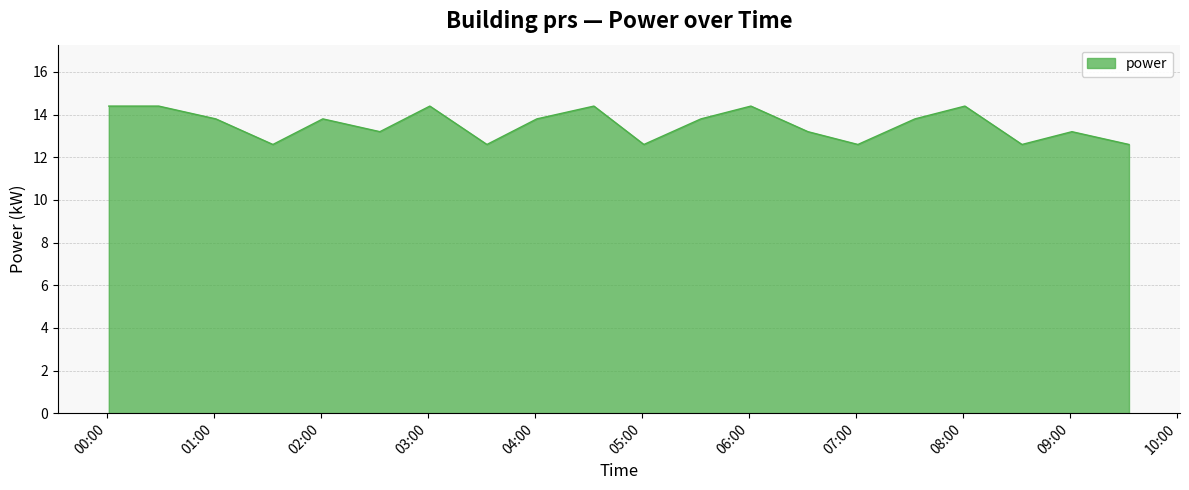

What is the difference between the maximum and minimum values?

1.8